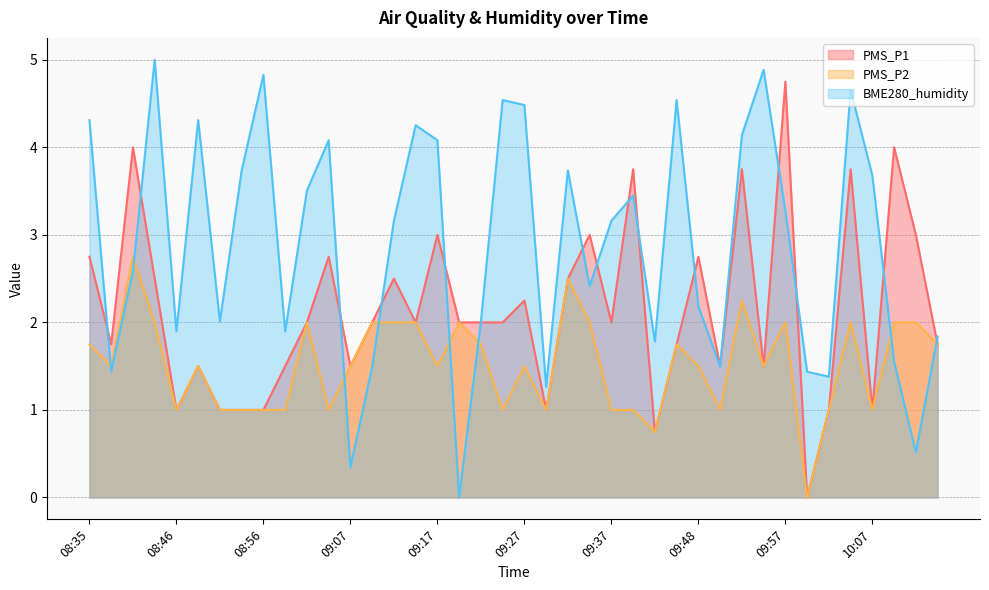

What is the difference between the PMS_P1 values at 08:40 and 10:07?

3.0